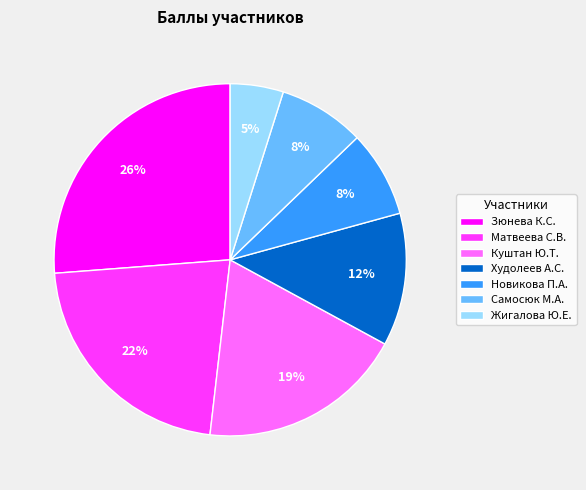

Which has a higher value, Матвеева С.В. or Зюнева К.С.?

Зюнева К.С.